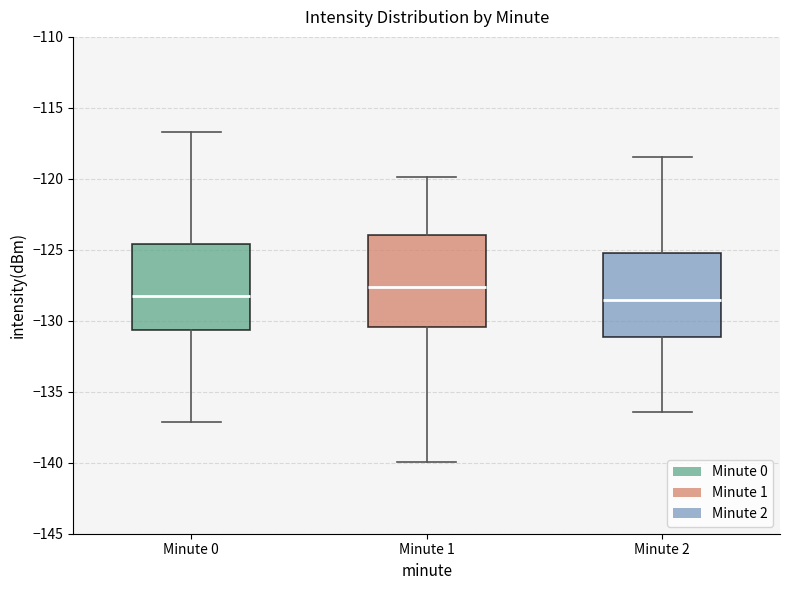

Reading left to right, read every box against the y-axis: the position of its median line, the range the box covers, and the ends of its whiskers. The values are not printed on the chart, so give them approximately, as read against the axis.

Minute 0: median -128.5, box -130.5 to -124.5, whiskers -137.0 to -116.5
Minute 1: median -127.5, box -130.5 to -124.0, whiskers -140.0 to -120.0
Minute 2: median -128.5, box -131.0 to -125.0, whiskers -136.5 to -118.5